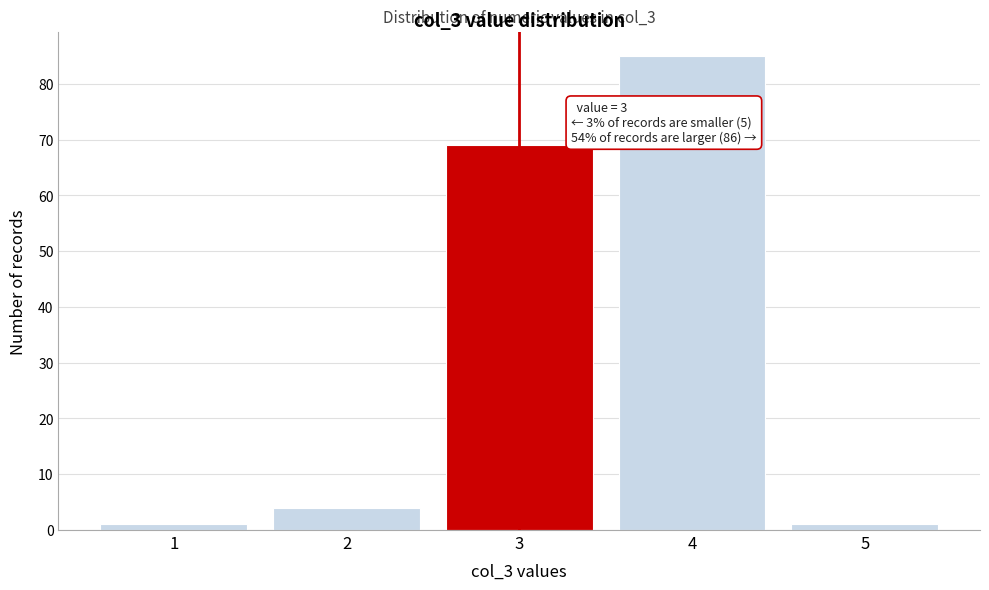

Over which range of the x-axis is the bar tallest?

3.5 to 4.5